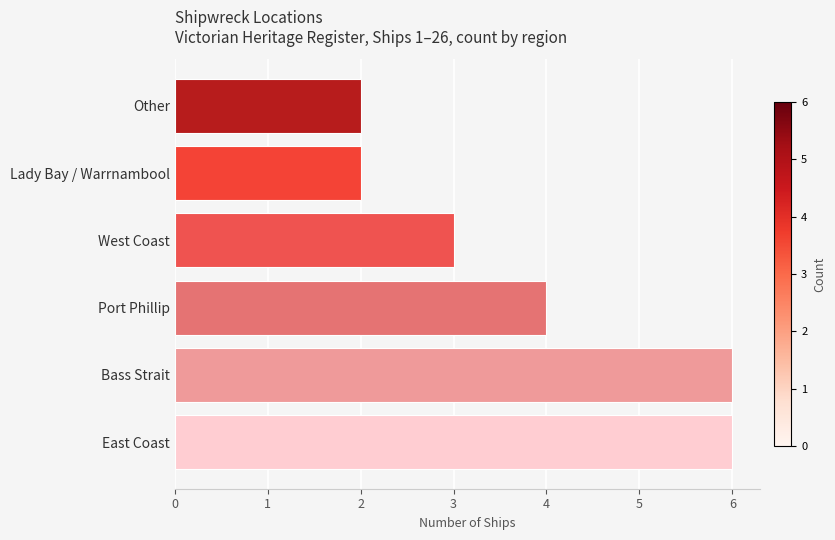

What is the maximum value shown in the chart?

6